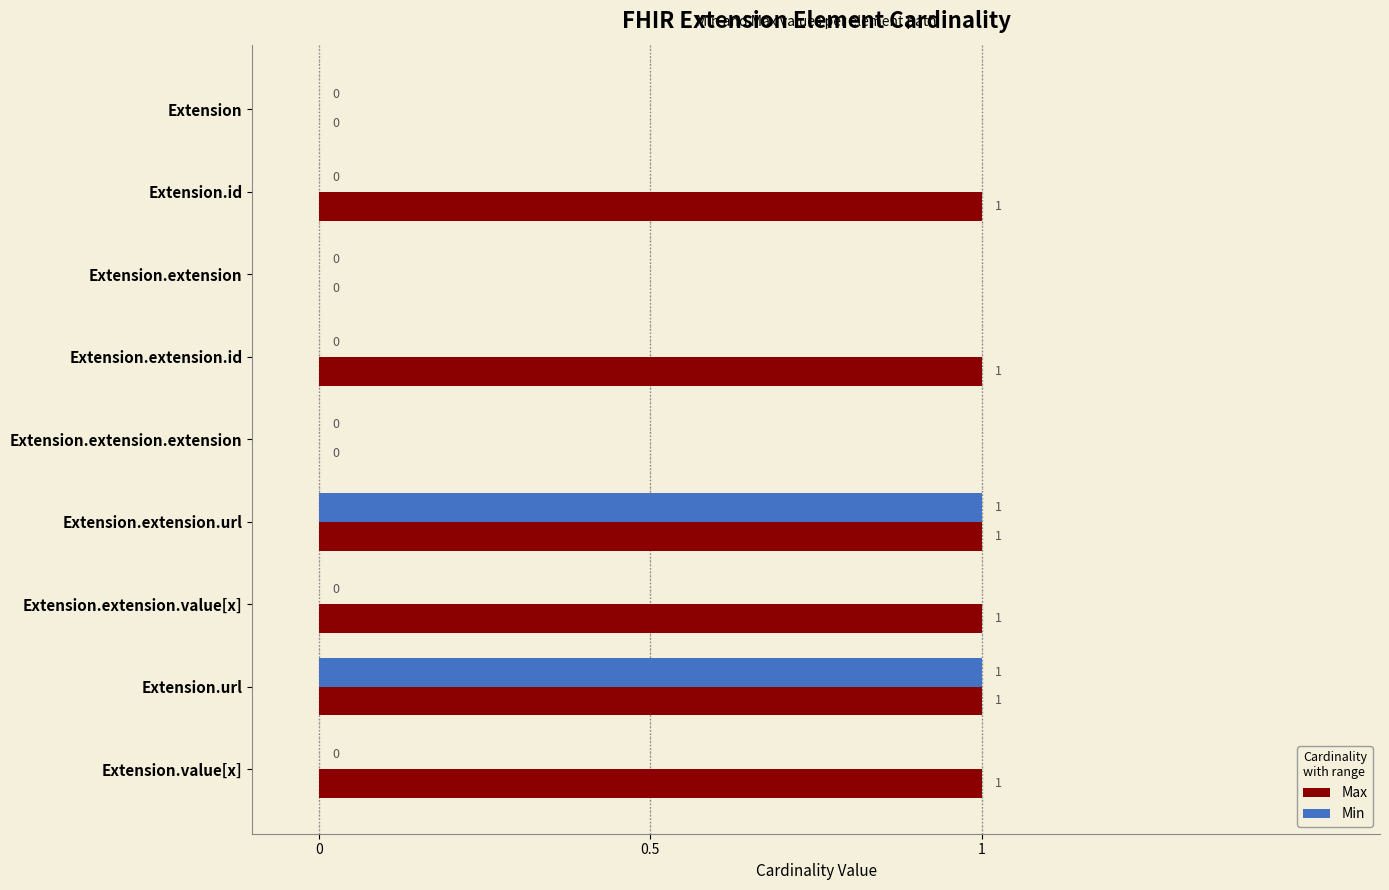

Count the number of categories in the chart.

9